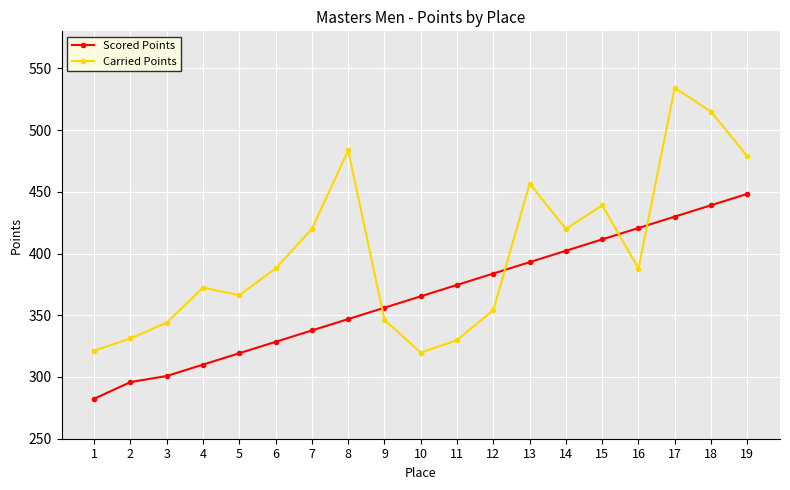

Which label corresponds to the smallest value in the chart?

1